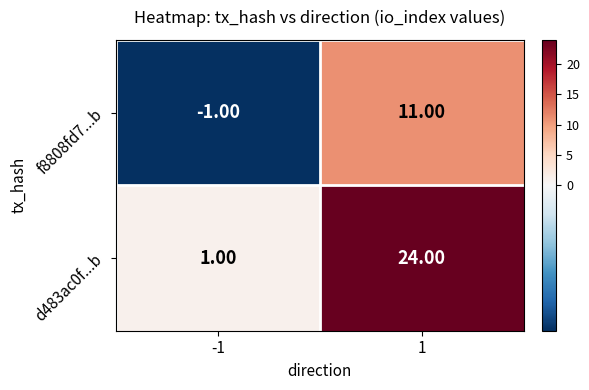

List the series in order of their peak value, highest first.

d483ac0f...b, f8808fd7...b